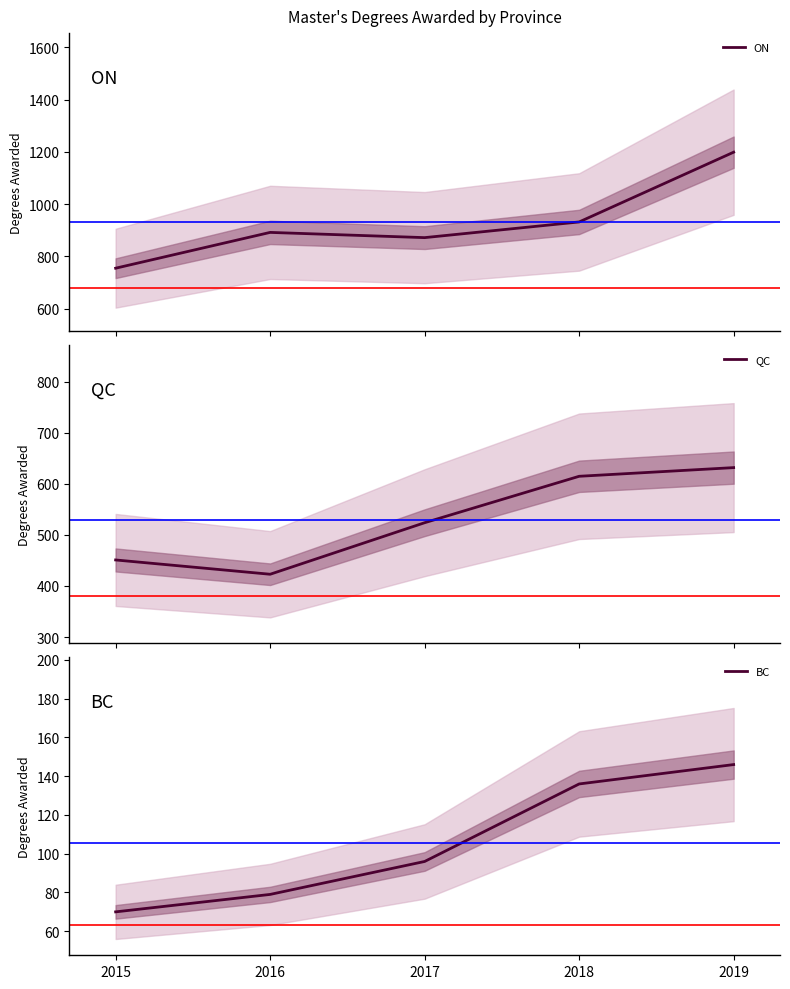

Which series has the largest total across all categories?

ON